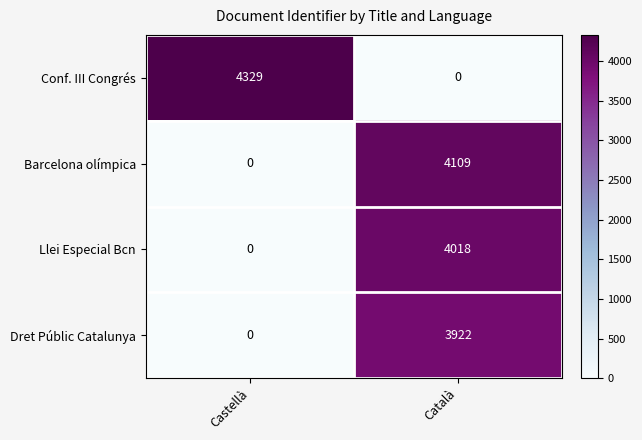

Is it true that Conf. III Congrés equals 0 at Català?

True